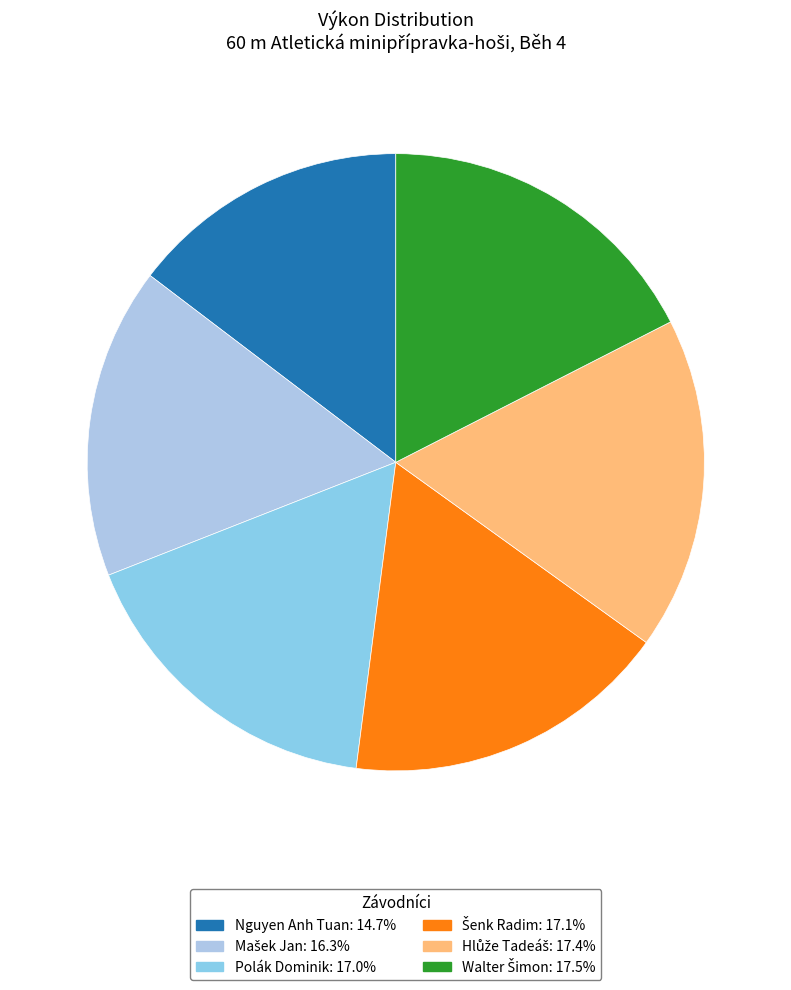

Does Hlůže Tadeáš represent more than half of the total?

No